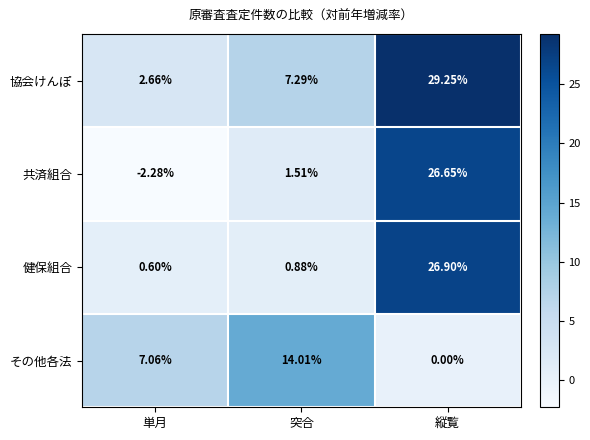

At which label does その他各法 reach its minimum?

縦覧